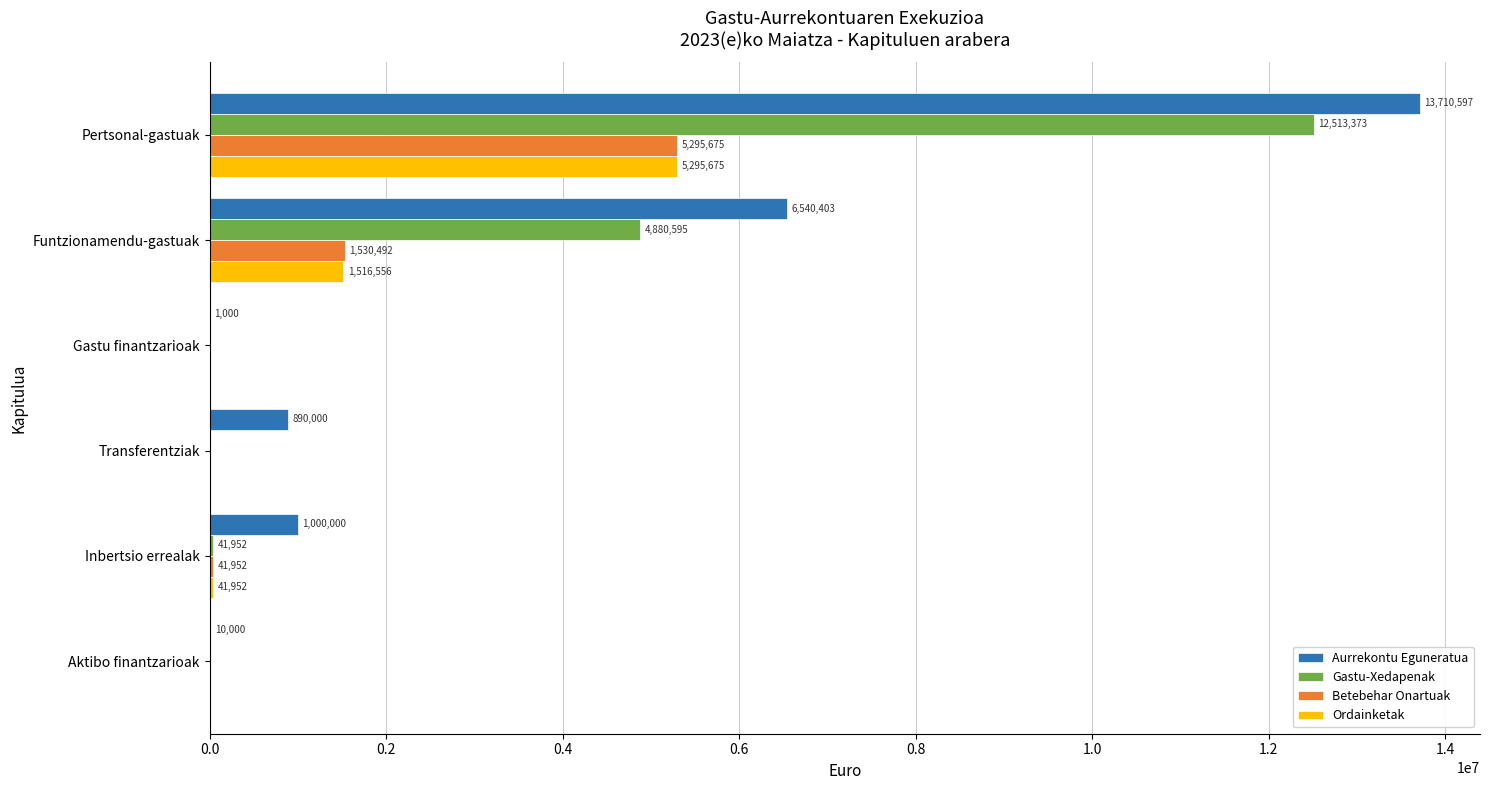

Between Gastu finantzarioak and Aktibo finantzarioak, which series saw the biggest shift?

Aurrekontu Eguneratua